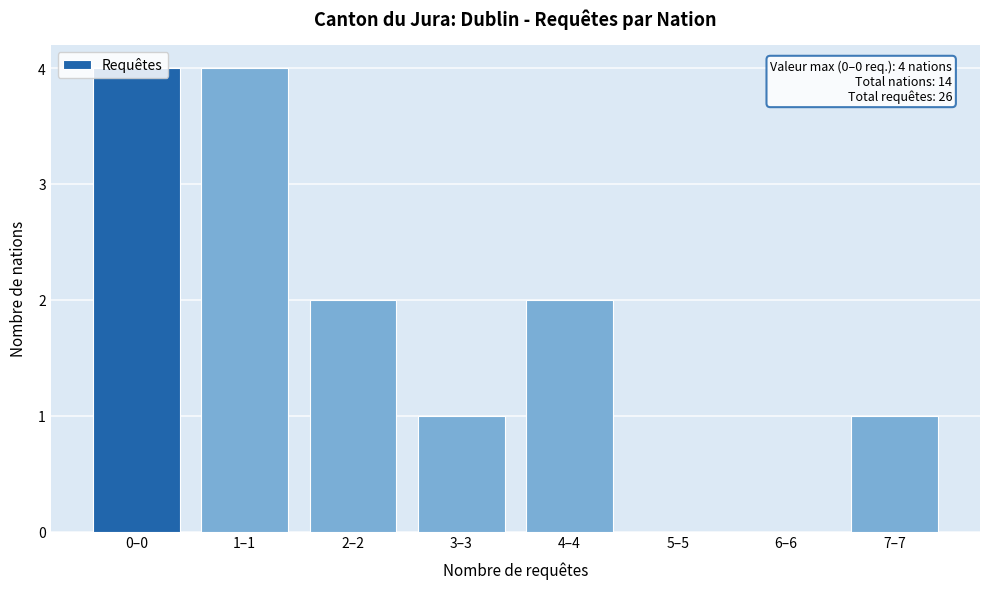

The value at 5–5 is 2. True or false?

False